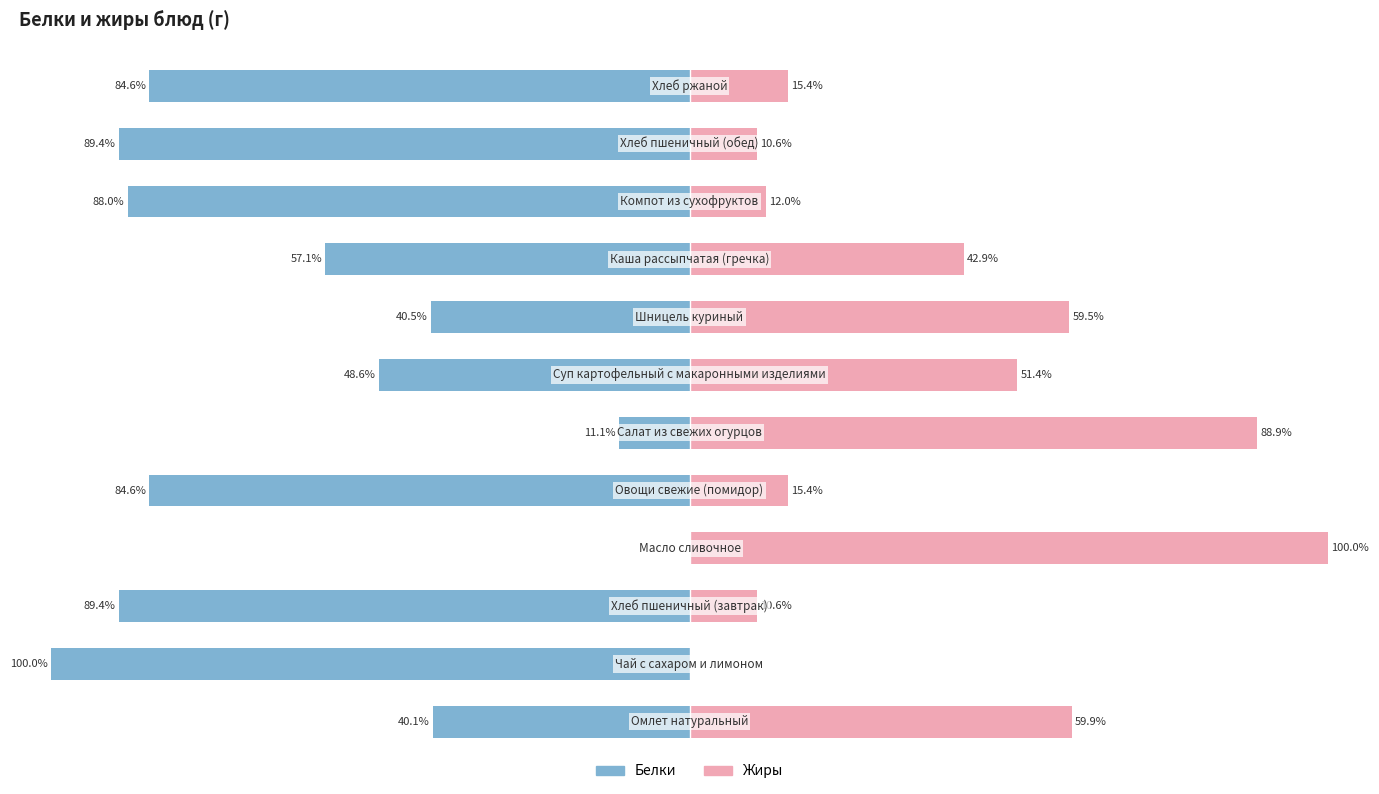

True or false: Жиры has a value of 81.5 at 6.

False